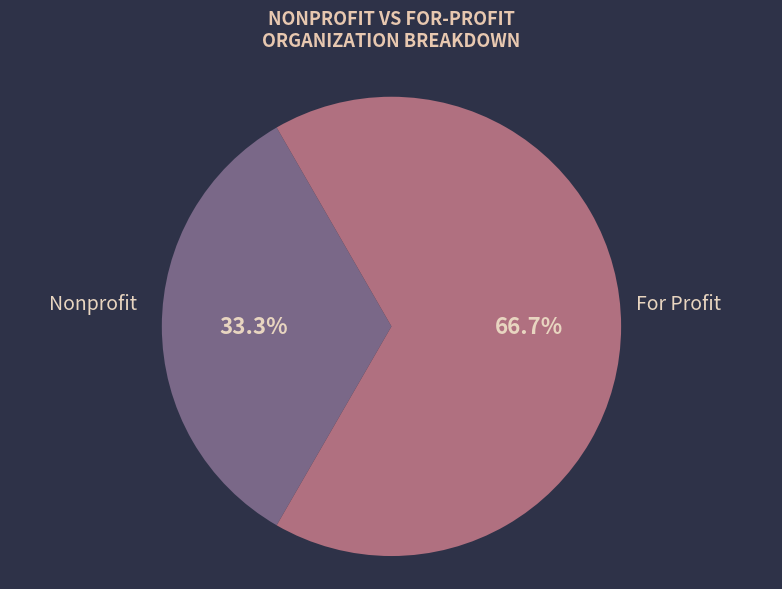

Is there a majority slice in this chart?

Yes